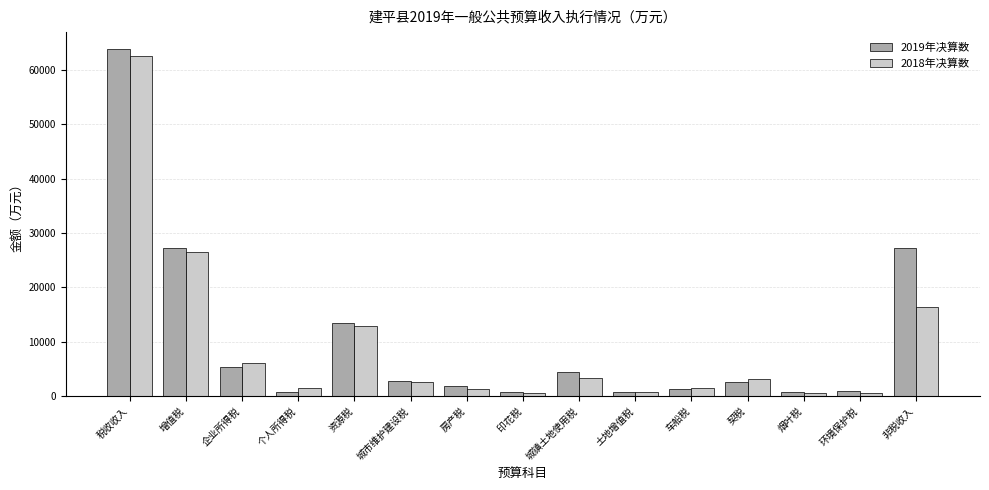

What are all the series names shown in the legend?

2019年决算数, 2018年决算数